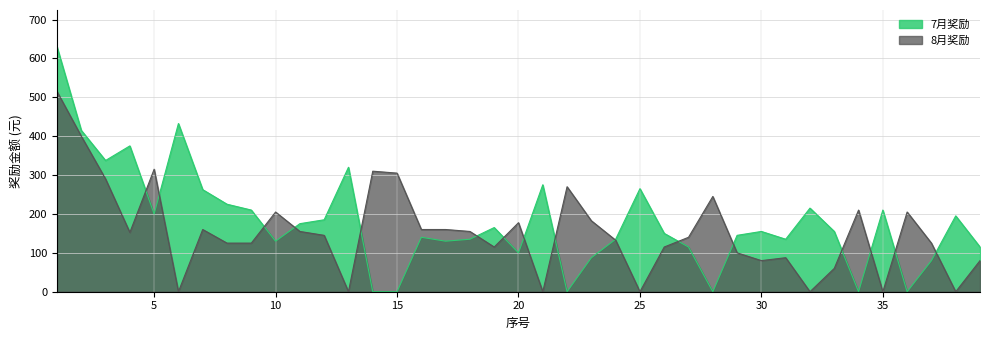

True or false: 8月奖励 has a value of 298.4 at 10.

False